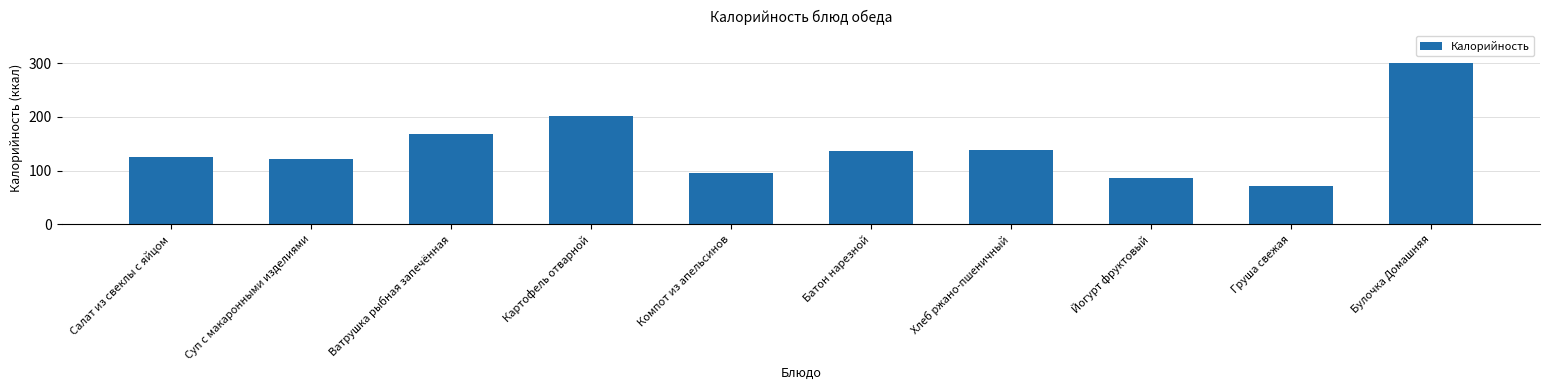

What is the value of the 1st bar from the left?

125.0